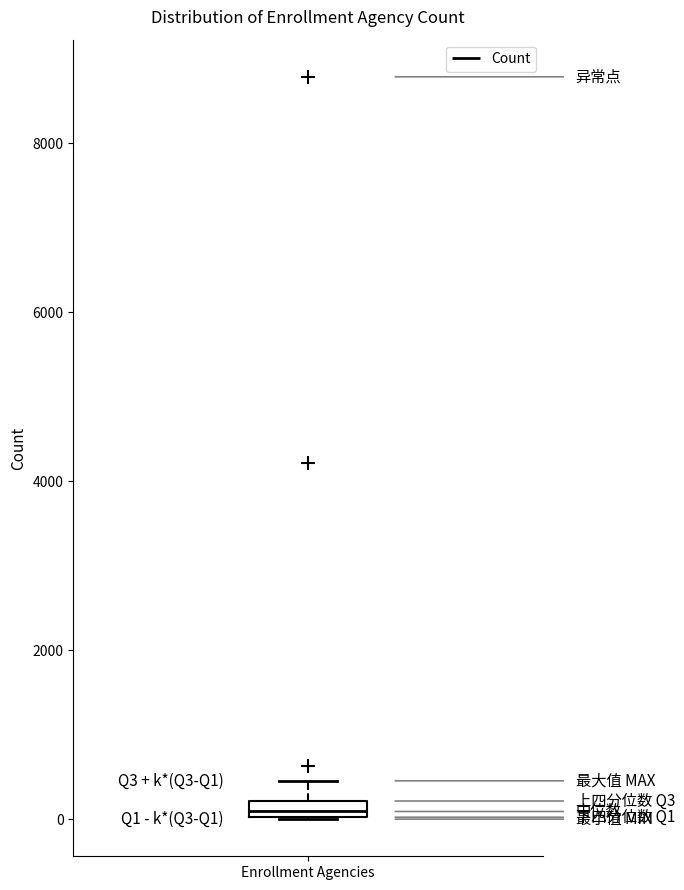

Where is the lower edge of the box for Enrollment Agencies on the y-axis? The values are not printed on the chart, so give them approximately, as read against the axis.

0